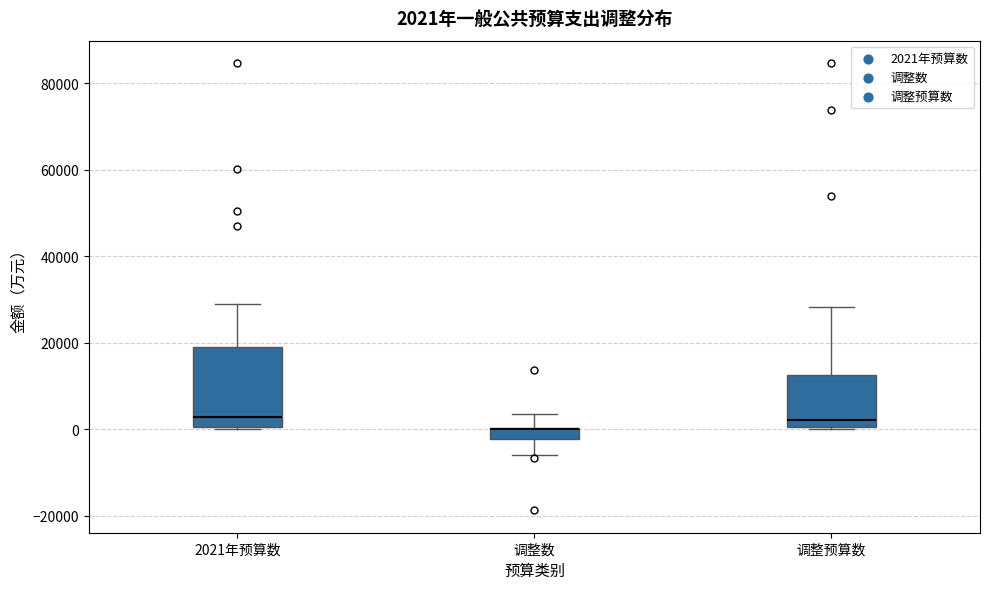

Comparing the boxes themselves (not the whiskers), which one is the tallest?

2021年预算数